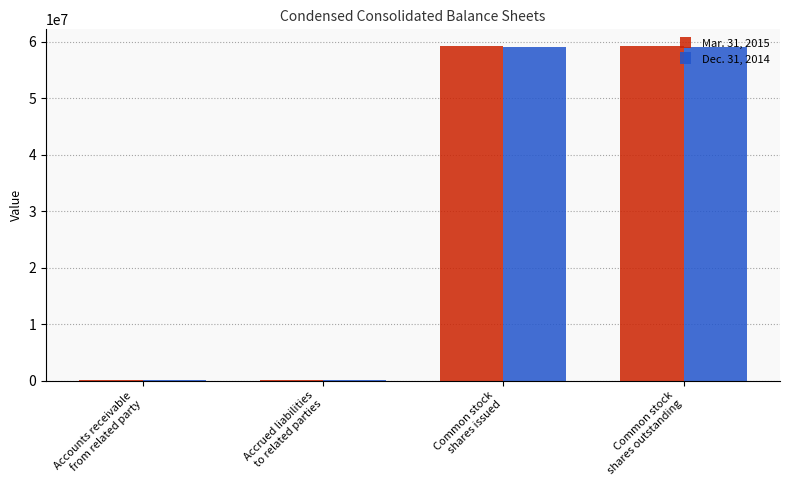

What is the greatest value displayed?

59268000